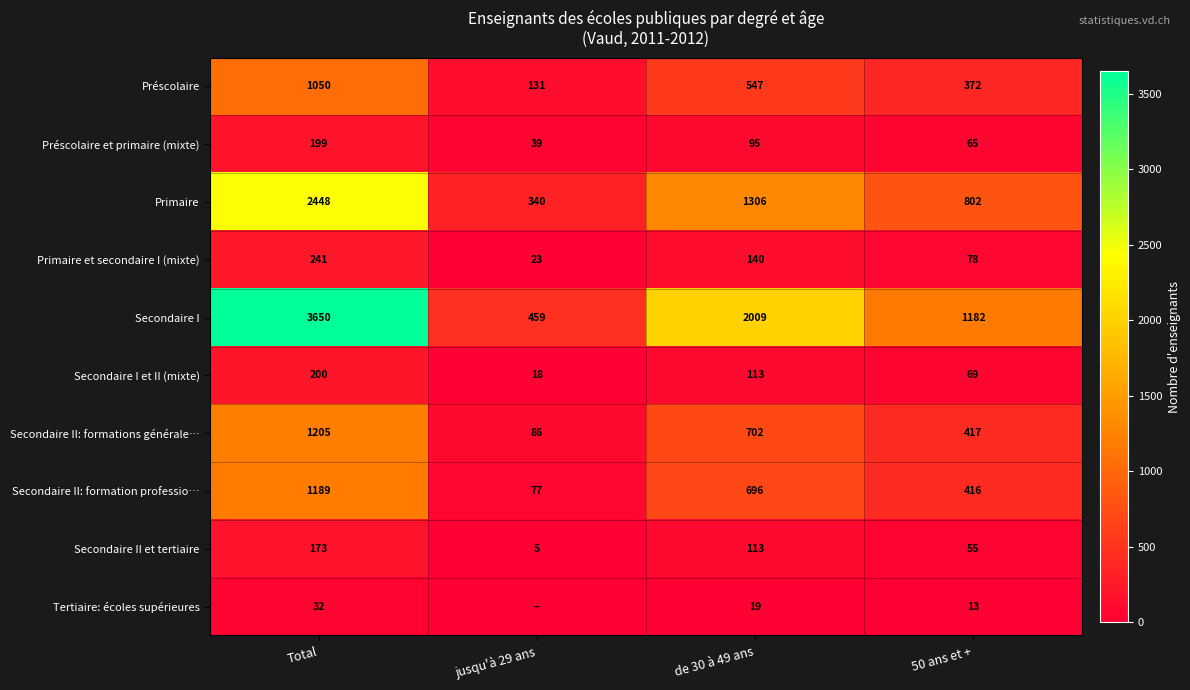

Which category has the highest value across all series?

Total